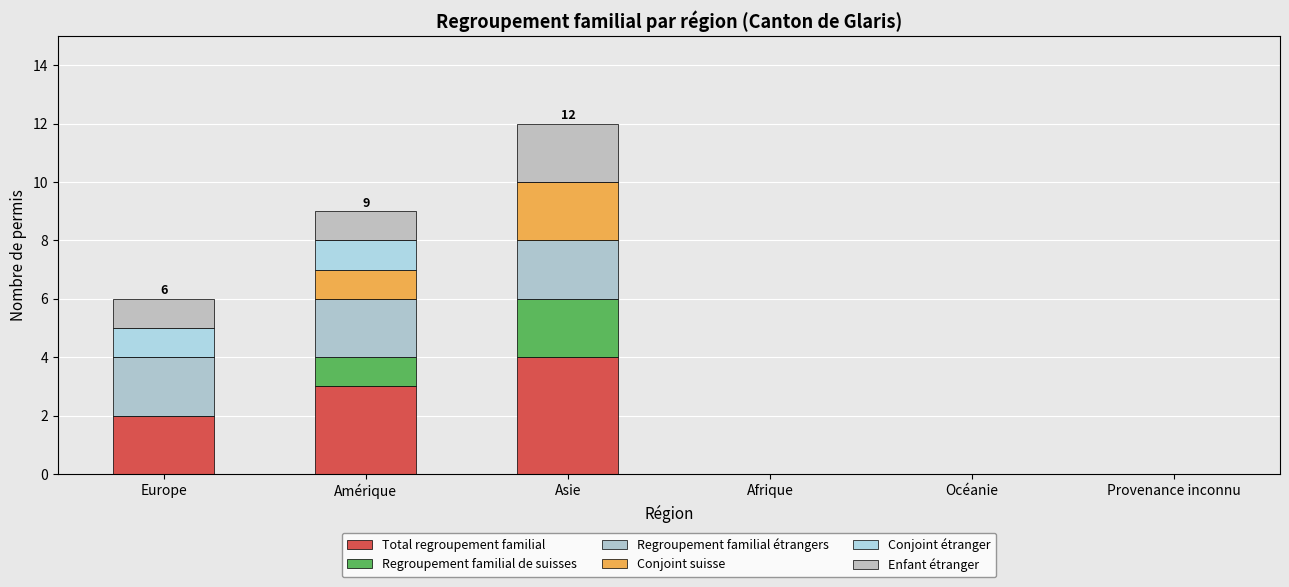

At Amérique, list the series in order from smallest to largest.

Regroupement familial de suisses, Conjoint suisse, Conjoint étranger, Enfant étranger, Regroupement familial étrangers, Total regroupement familial